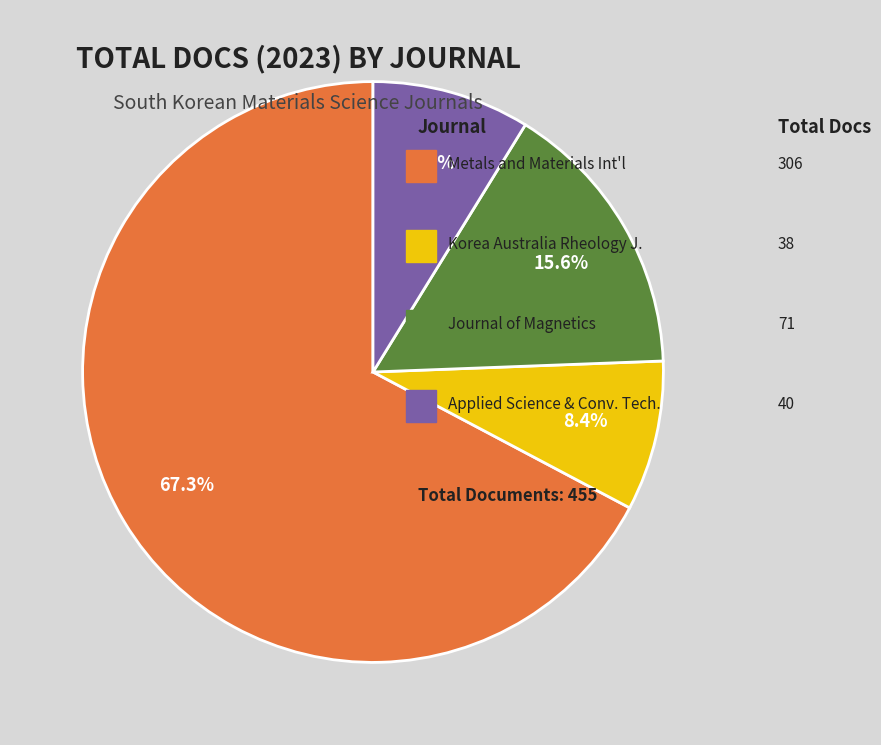

Is there any slice that represents more than half of the pie?

Yes